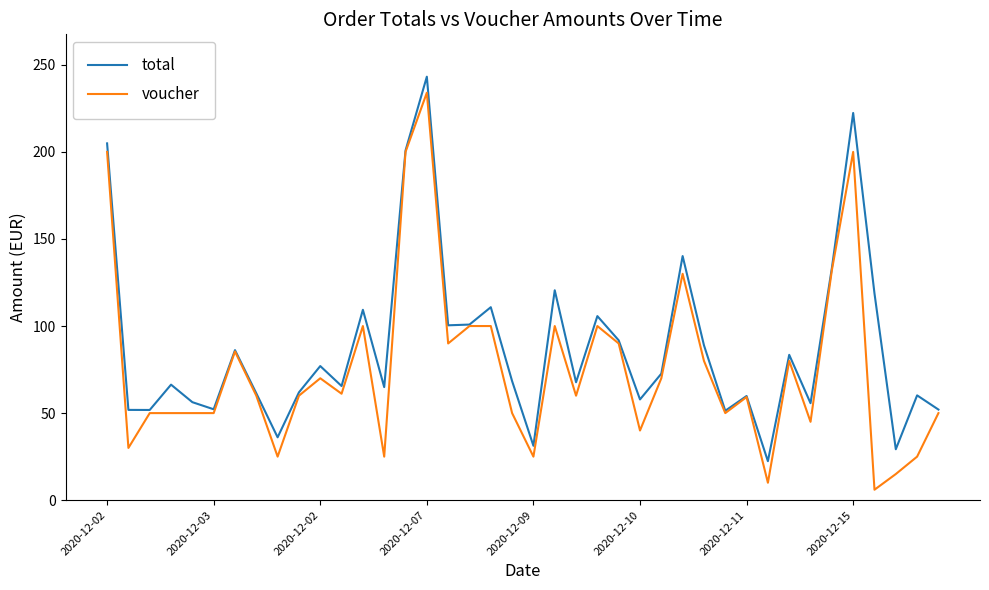

Which series has the largest total across all categories?

total